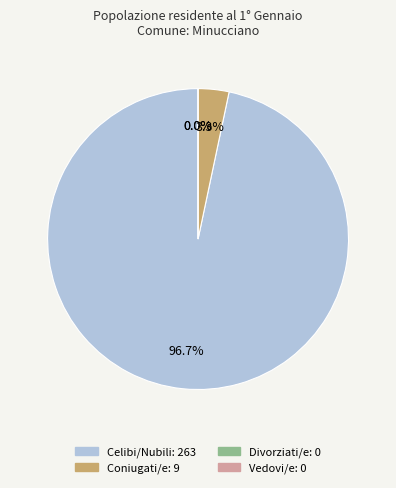

Is the sum of 23 and 16 greater than half?

No